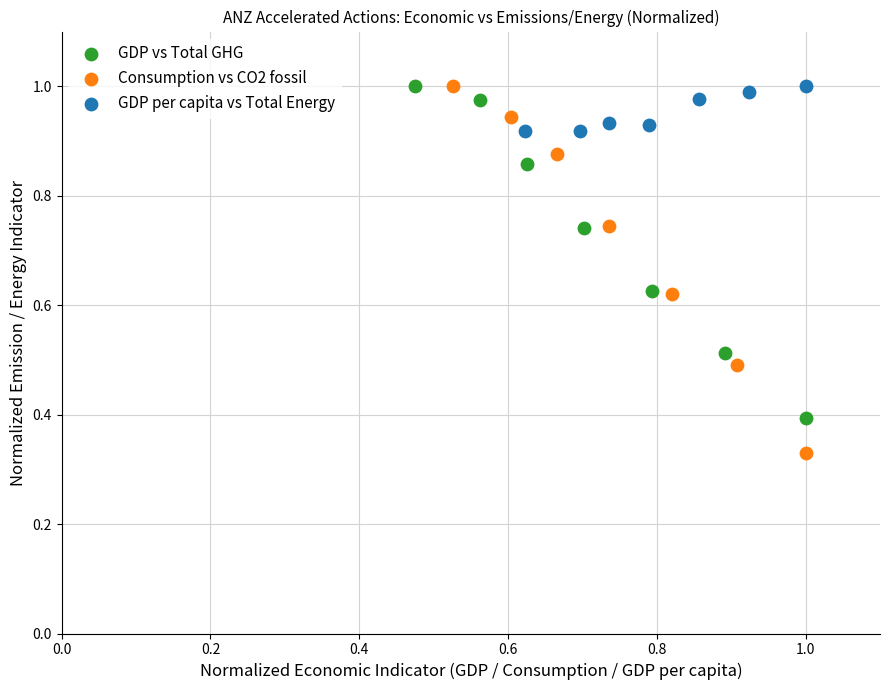

Which series has the largest Y range (max minus min)?

Consumption vs CO2 fossil